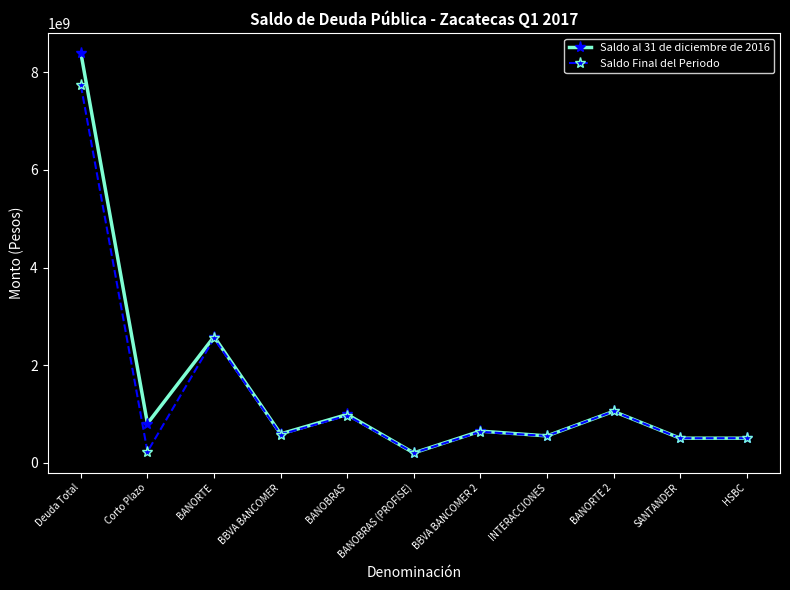

How many distinct data groups are displayed?

2